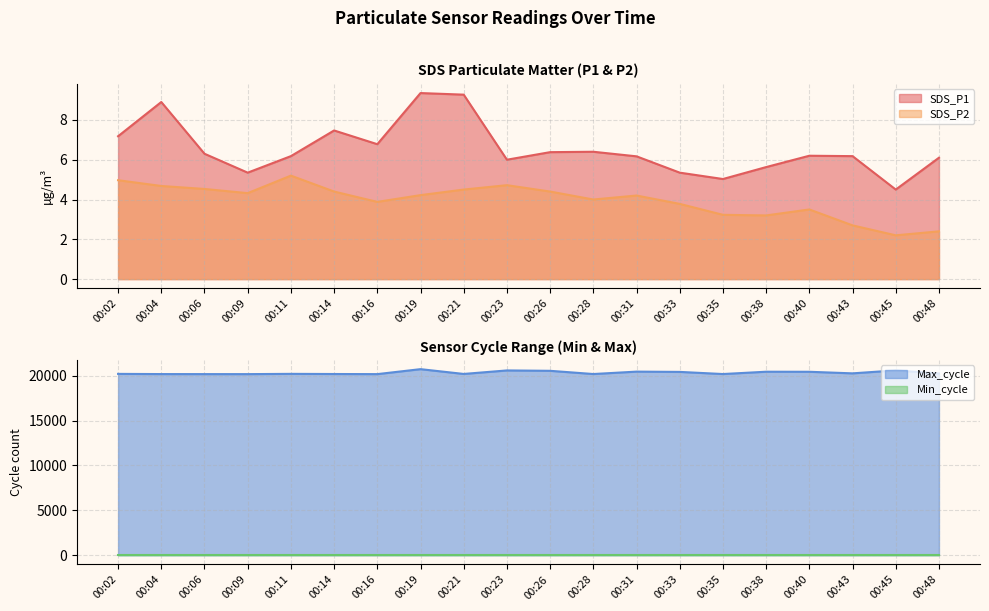

At which label does Max_cycle reach its peak?

00:19